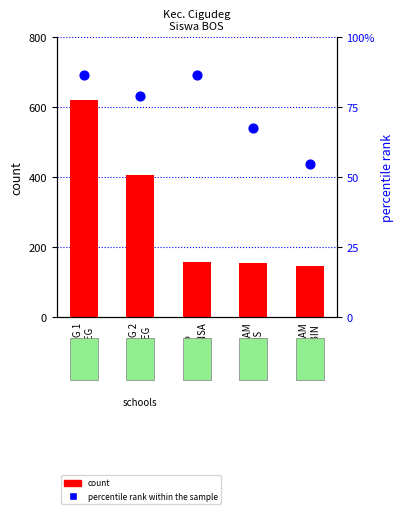

What is the total value across all series at SMP NEG 1
CIGUDEG?

707.3